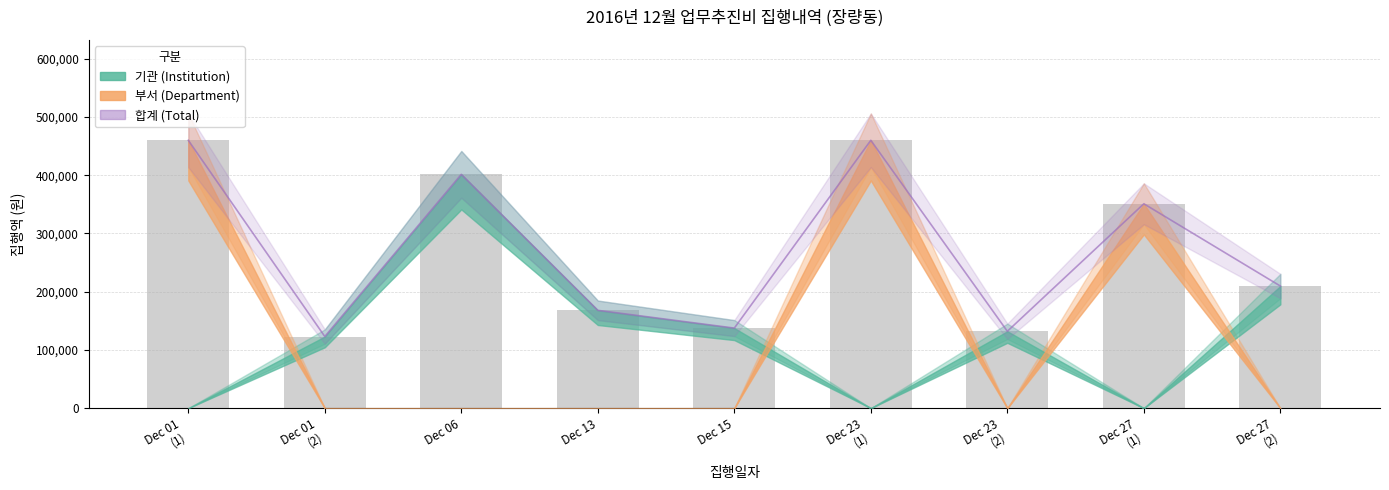

What position from the right is Dec 13?

6